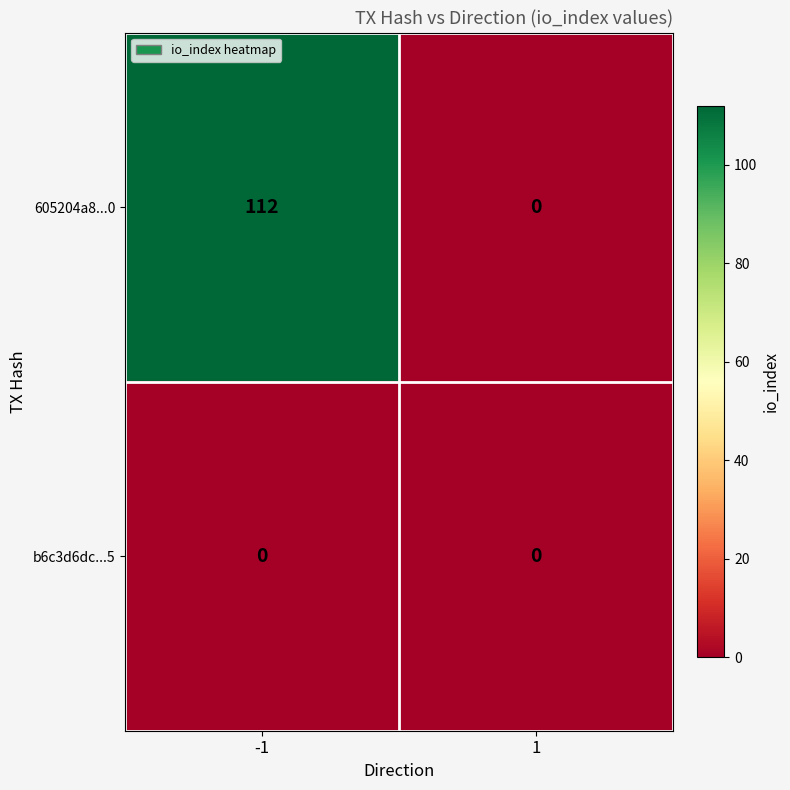

Which label corresponds to the largest value in the chart?

-1